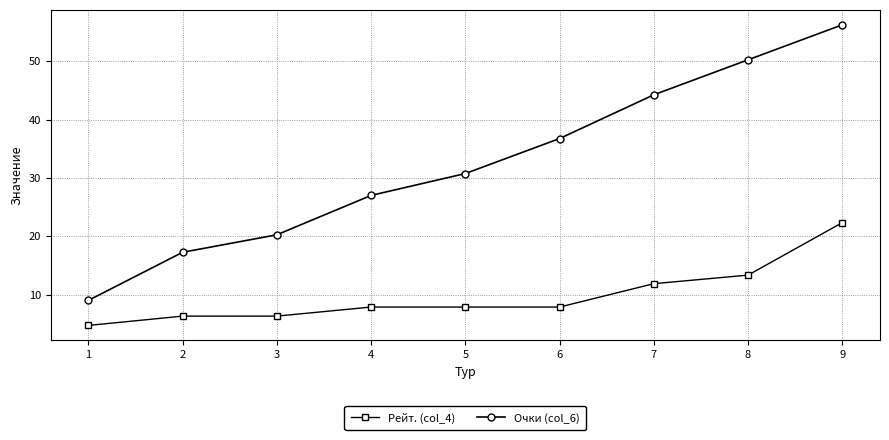

True or false: Очки (col_6) and Рейт. (col_4) intersect in this chart.

False